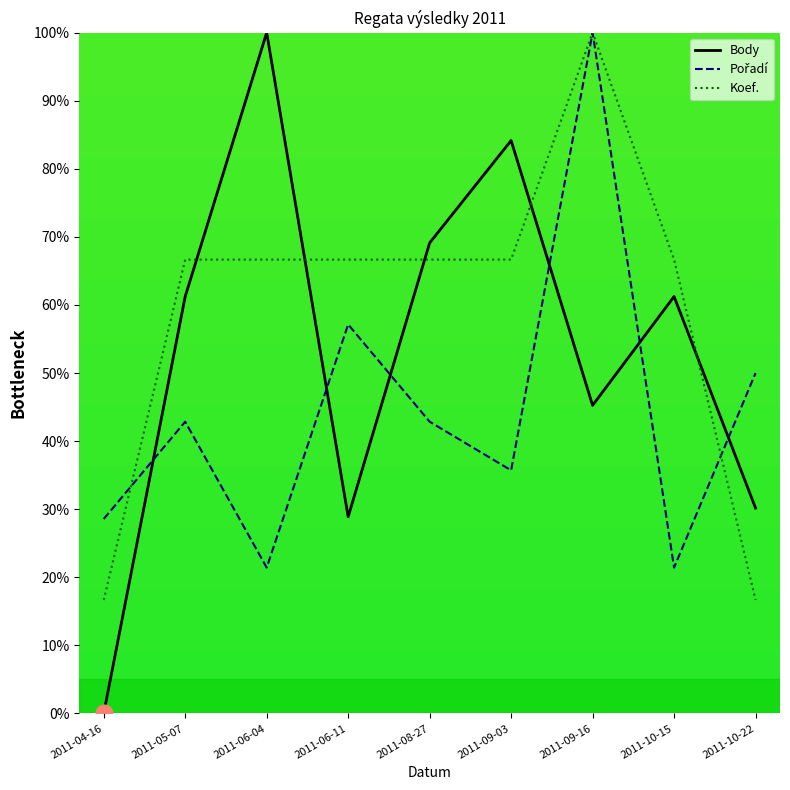

How many lines are shown in the chart?

3